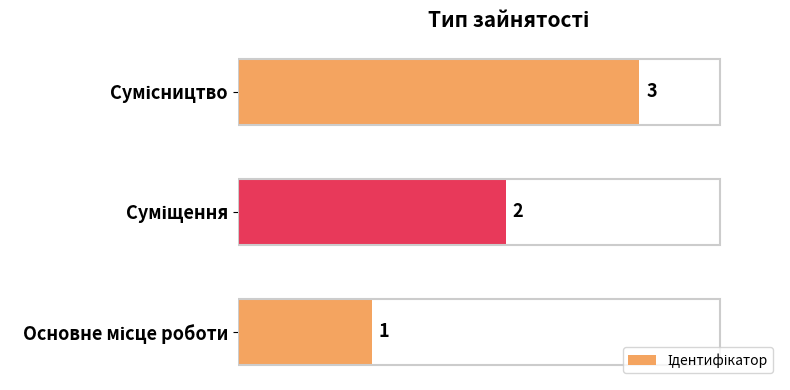

What is the maximum value shown in the chart?

3